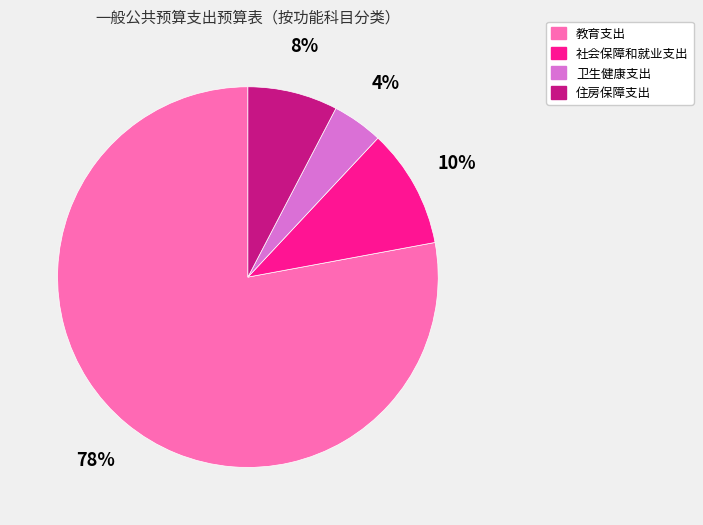

Count the number of slices in the pie.

4